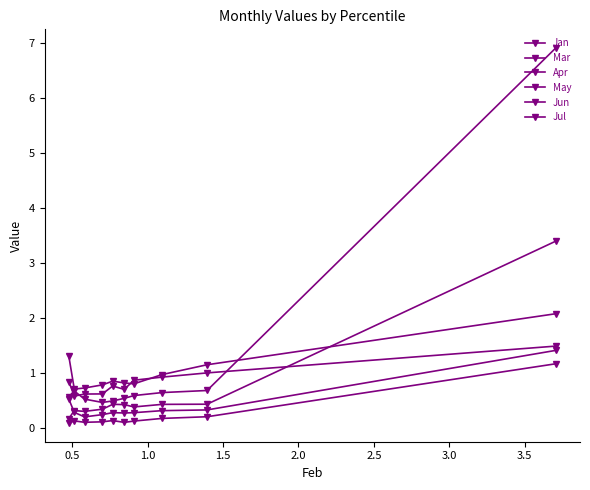

In Jul, how many points are higher than both neighbors (excluding endpoints)?

2